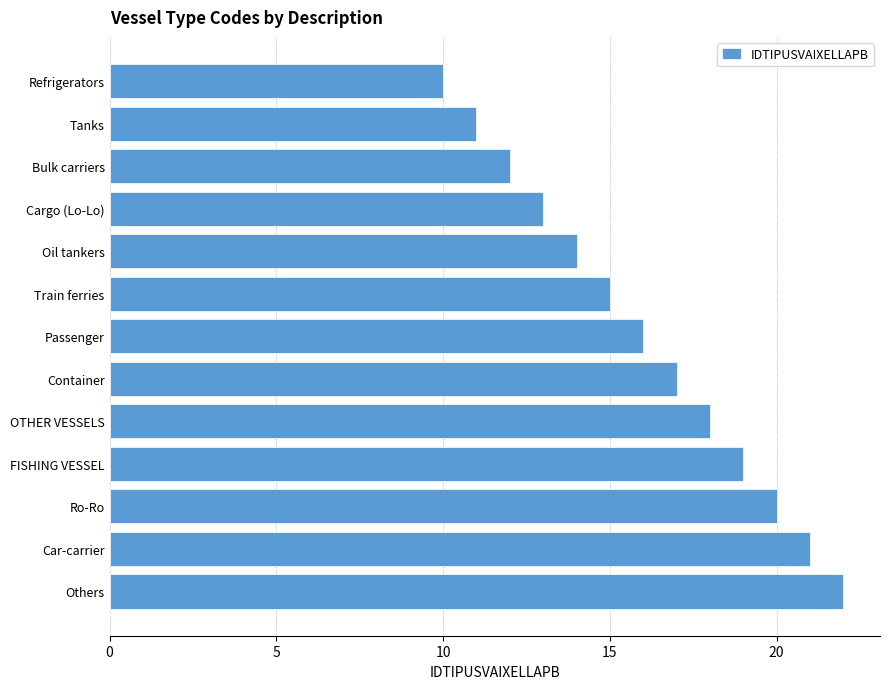

What is the difference between the values at Others and OTHER VESSELS?

4